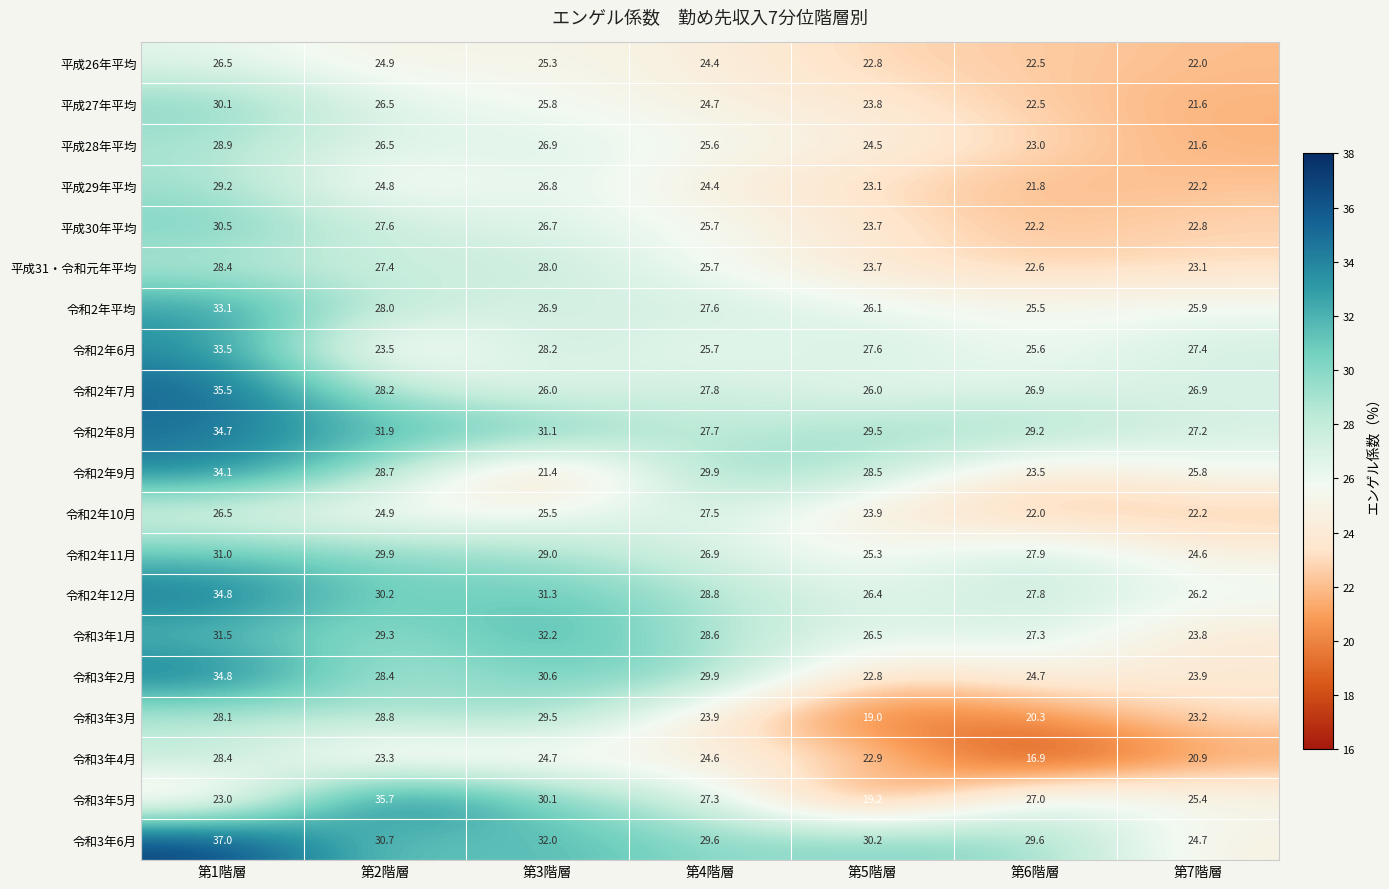

What is the average value of the 令和3年5月 series?

26.8